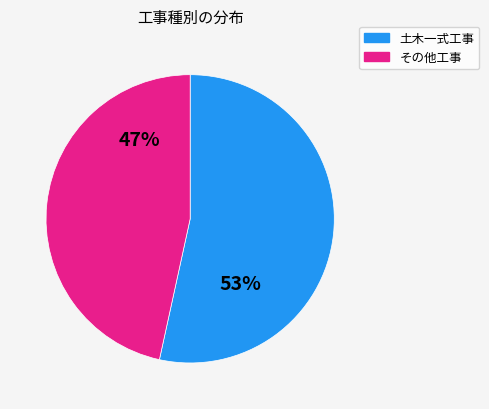

Does any single category account for the majority?

Yes